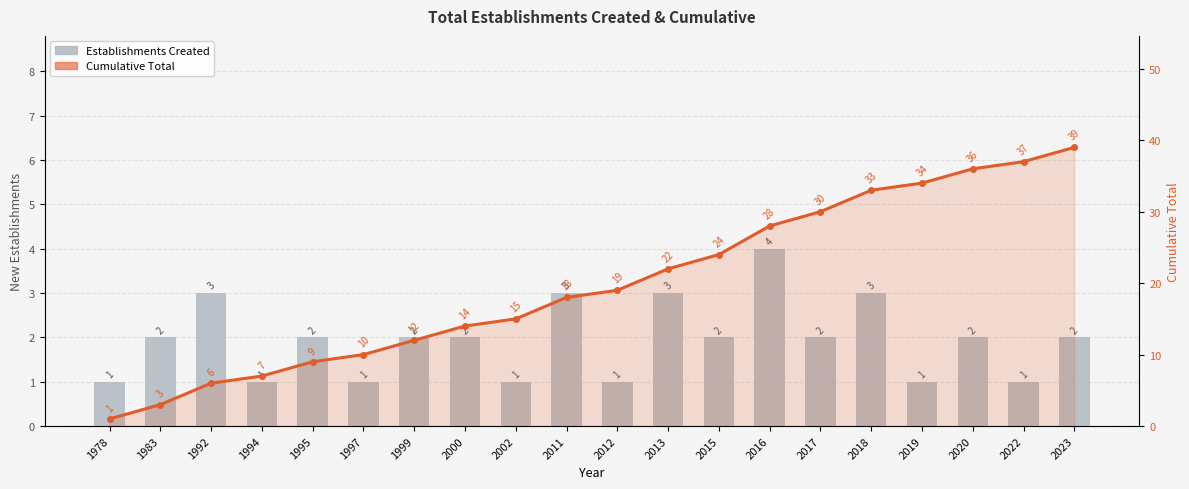

At which category is the sum across all series the highest?

2023